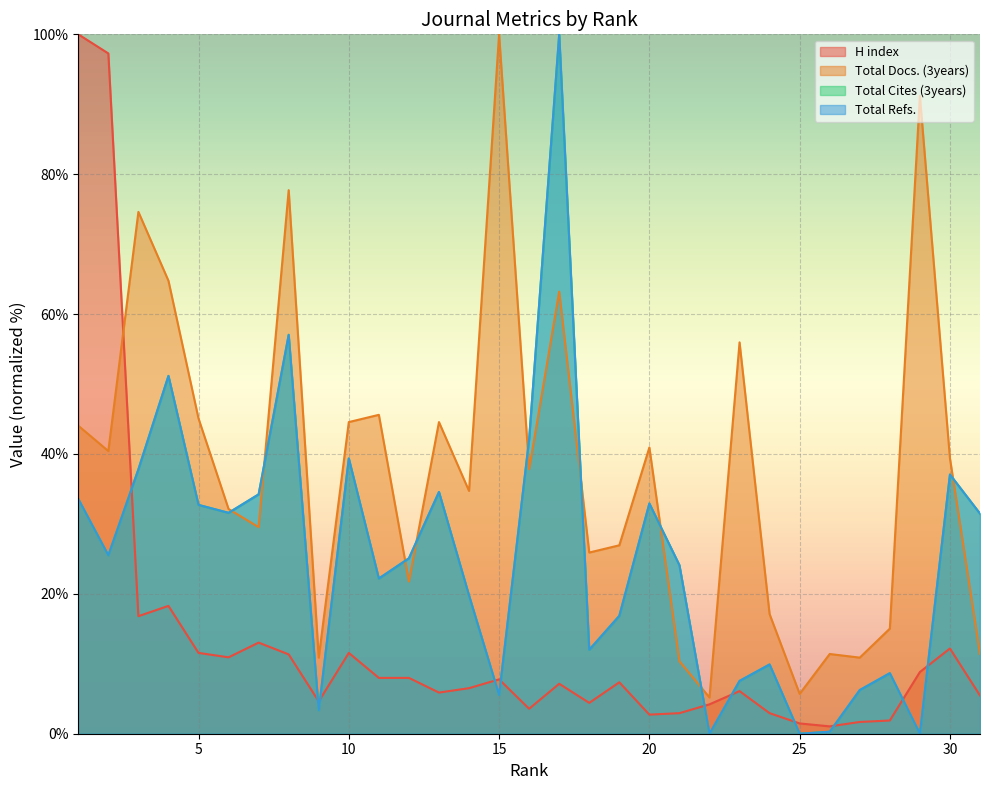

The value of Total Refs. at 13 is 52.5. True or false?

False